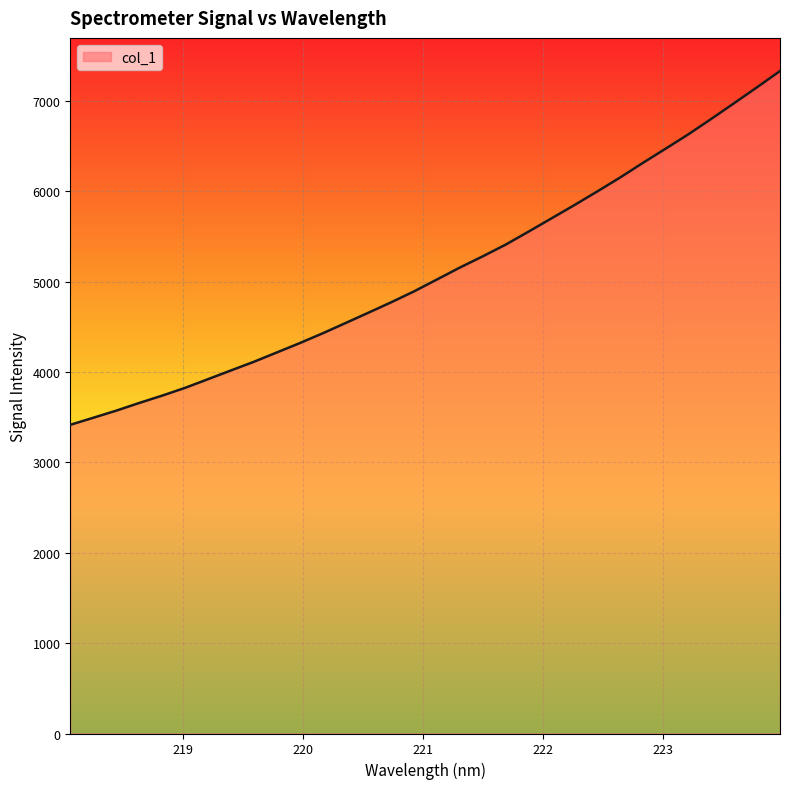

What is the minimum value shown in the chart?

3415.1